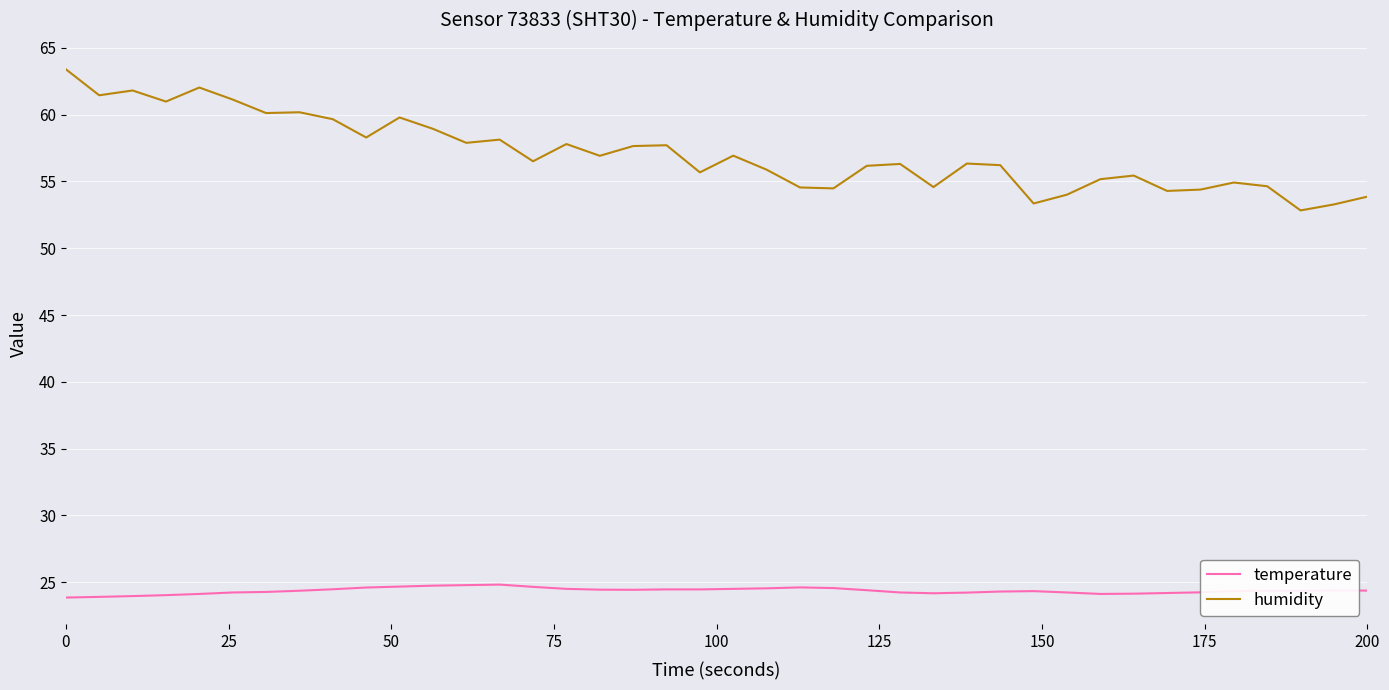

Does the chart display data point markers on the line(s)?

No